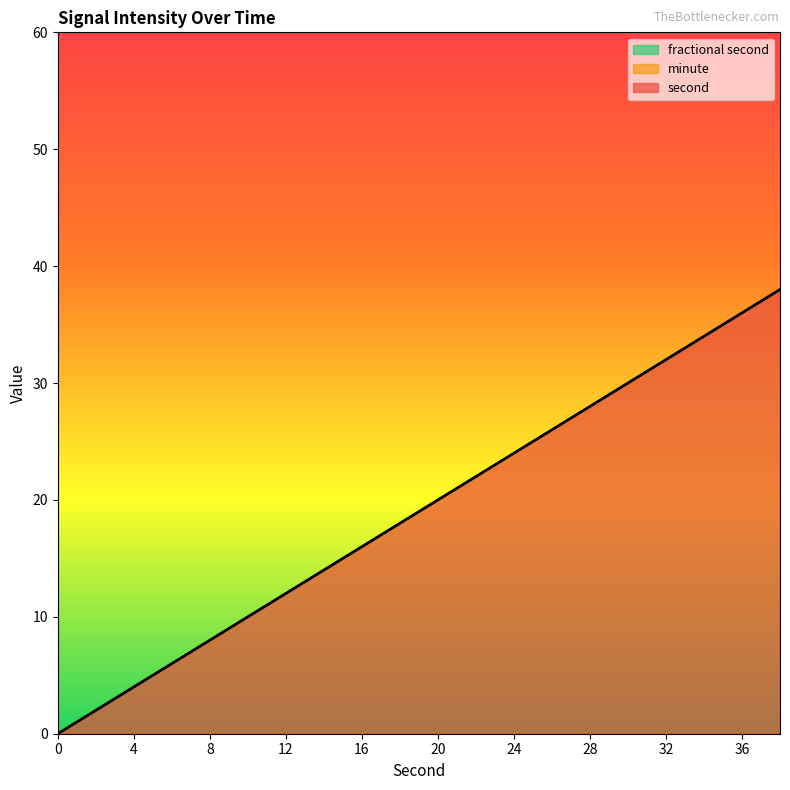

Rank the series by their maximum value, from highest to lowest.

second, minute, fractional second